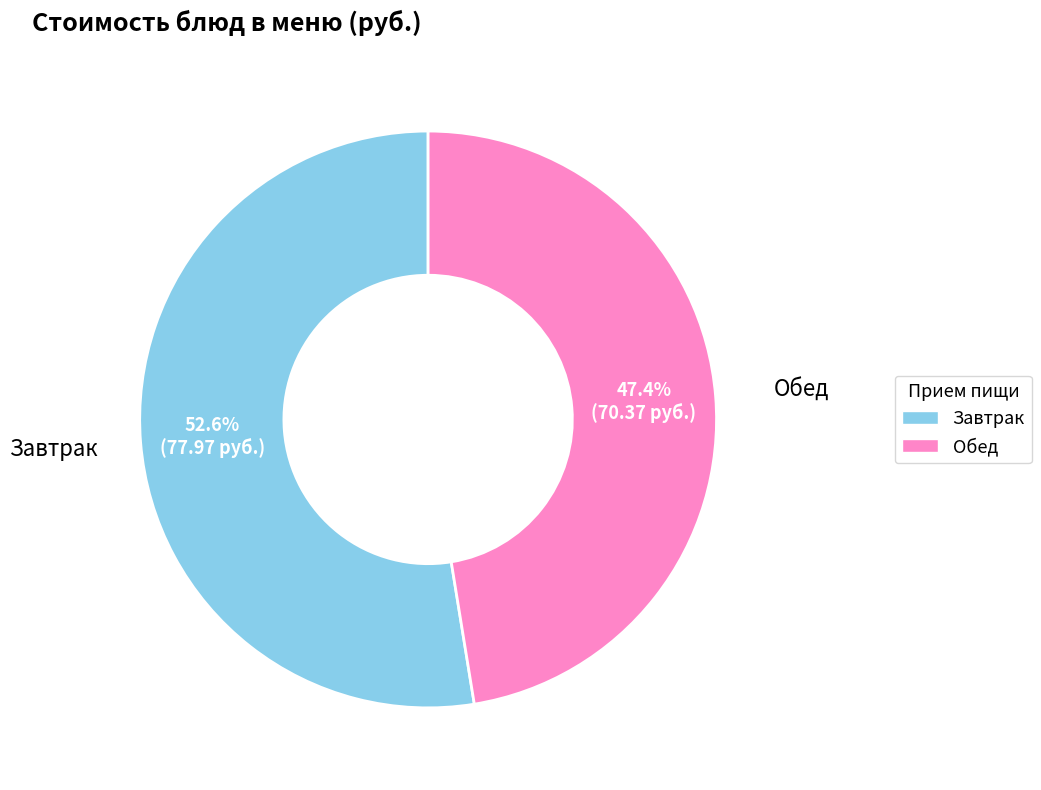

Is there any slice that represents more than half of the pie?

Yes